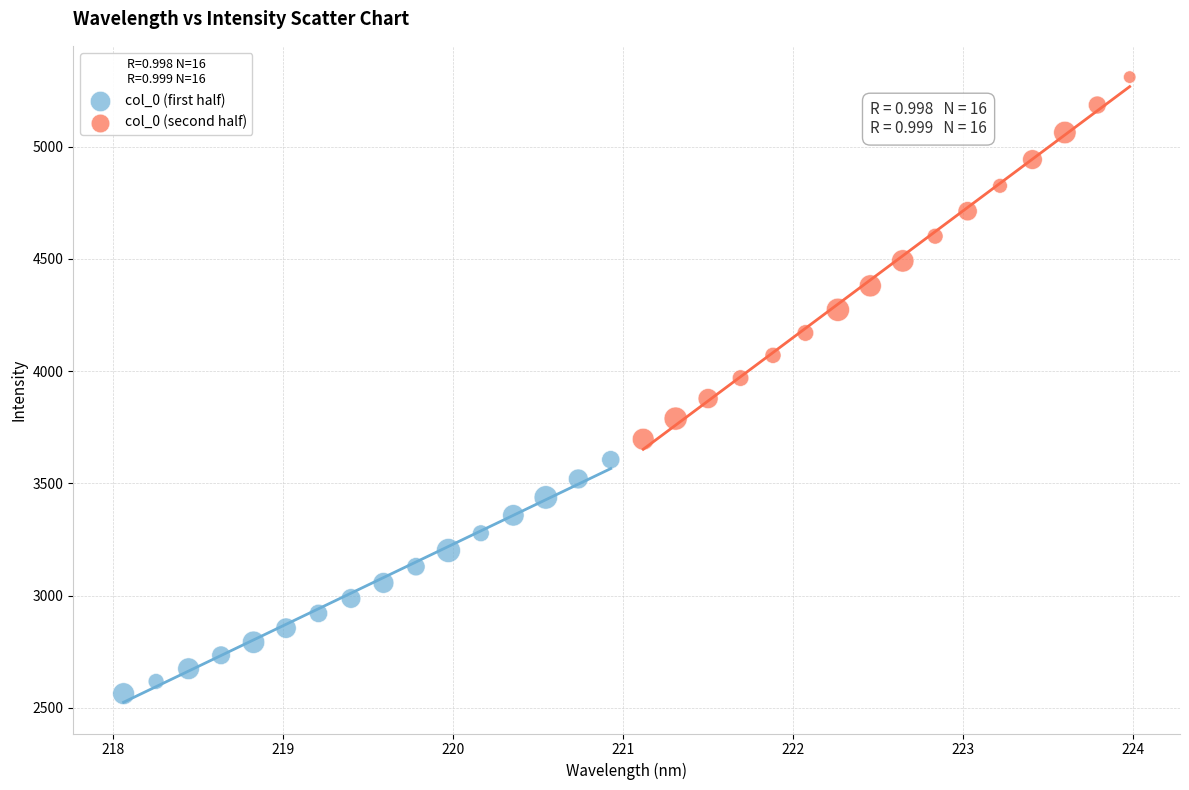

What are all the series names shown in the legend?

col_0 (first half), col_0 (second half)